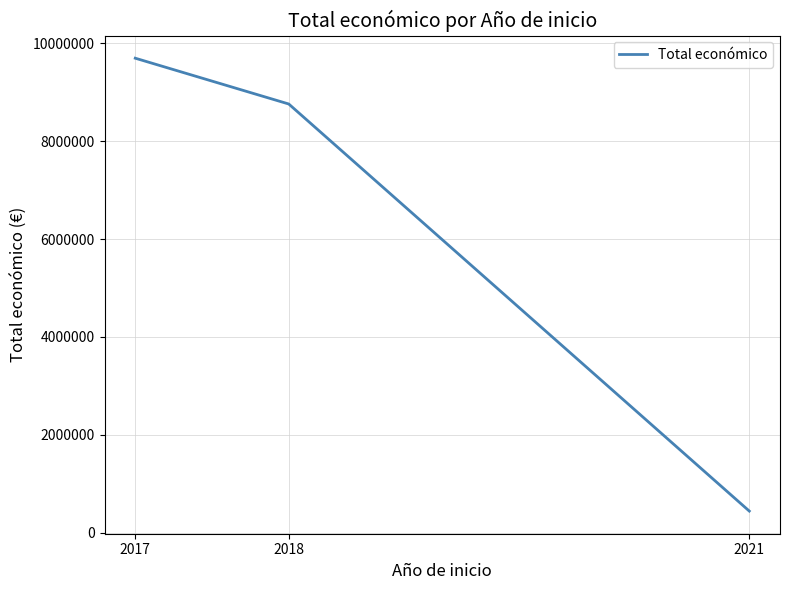

The chart shows a value of 440317 at 2021. True or false?

True